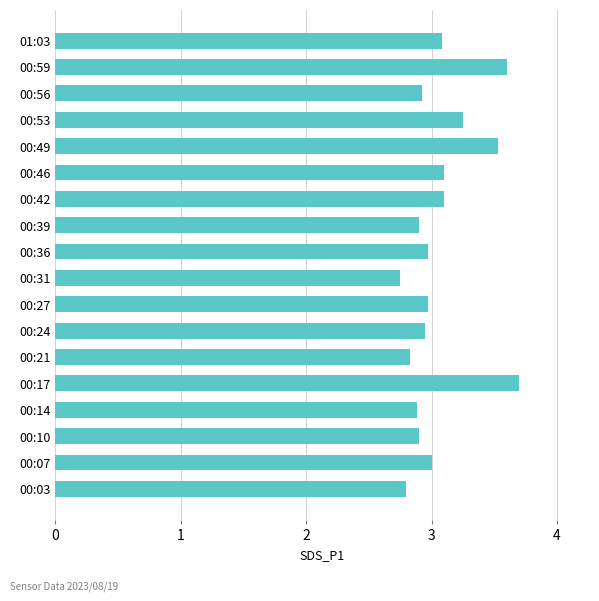

True or false: the data shows 1.0 at 00:46.

False